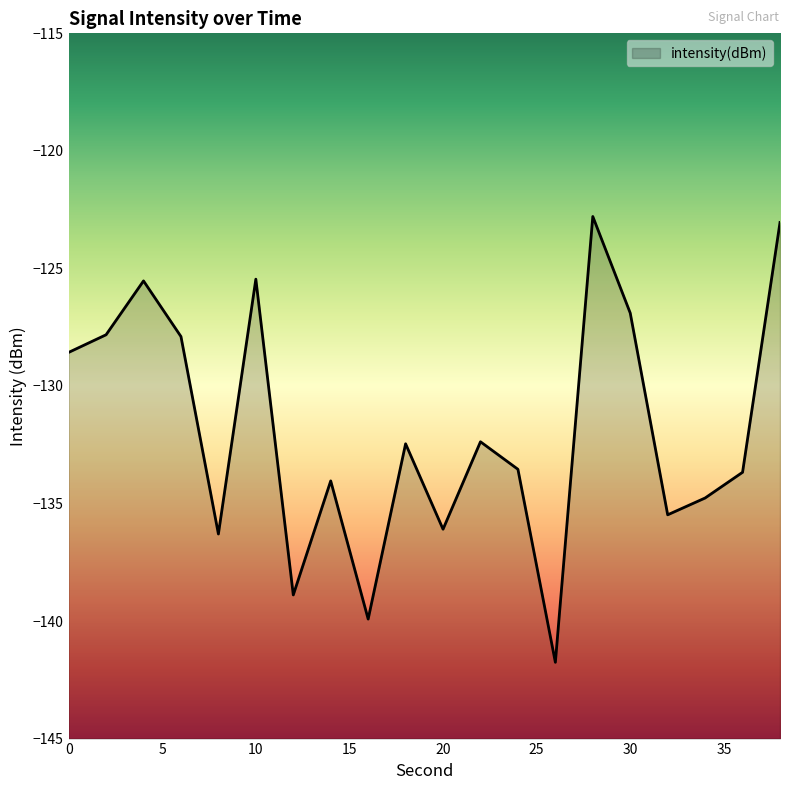

What is the sum of all values?

-2637.3